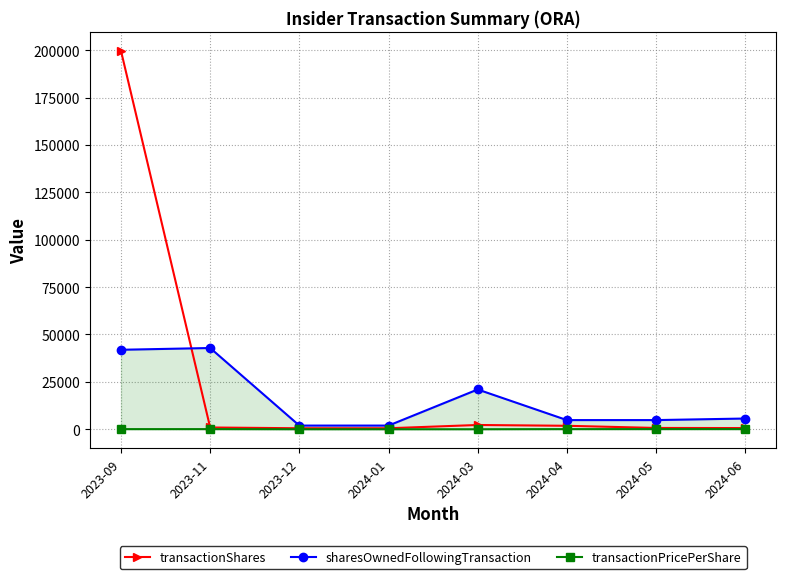

At how many categories does at least one series exceed 101848?

1